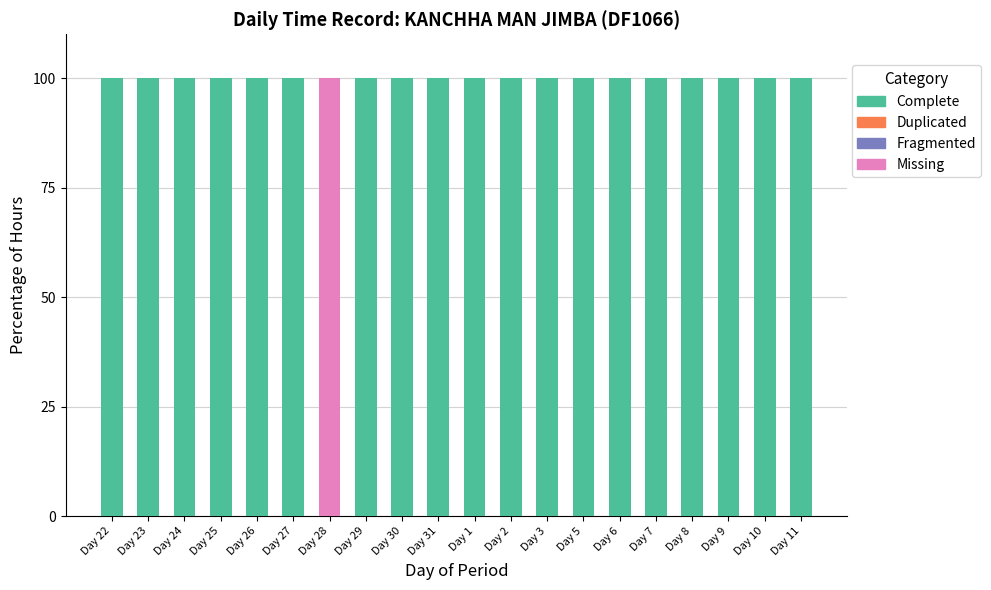

Is it true that Missing equals -50 at Day 8?

False